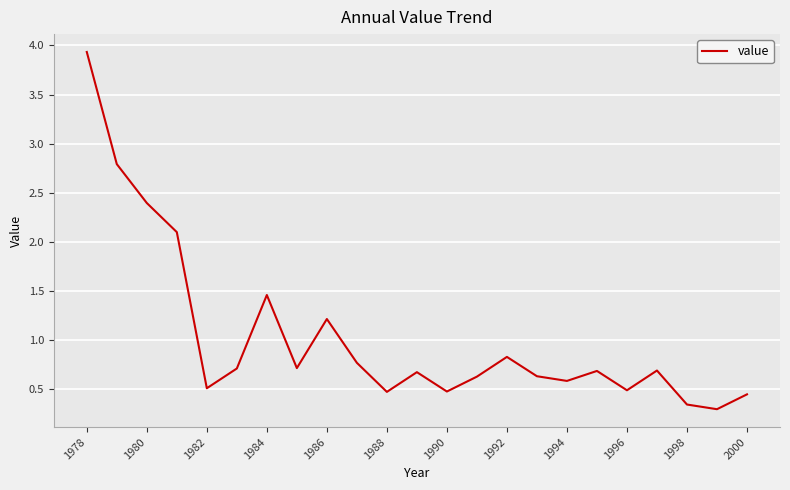

What is the difference between the maximum and minimum values?

3.6